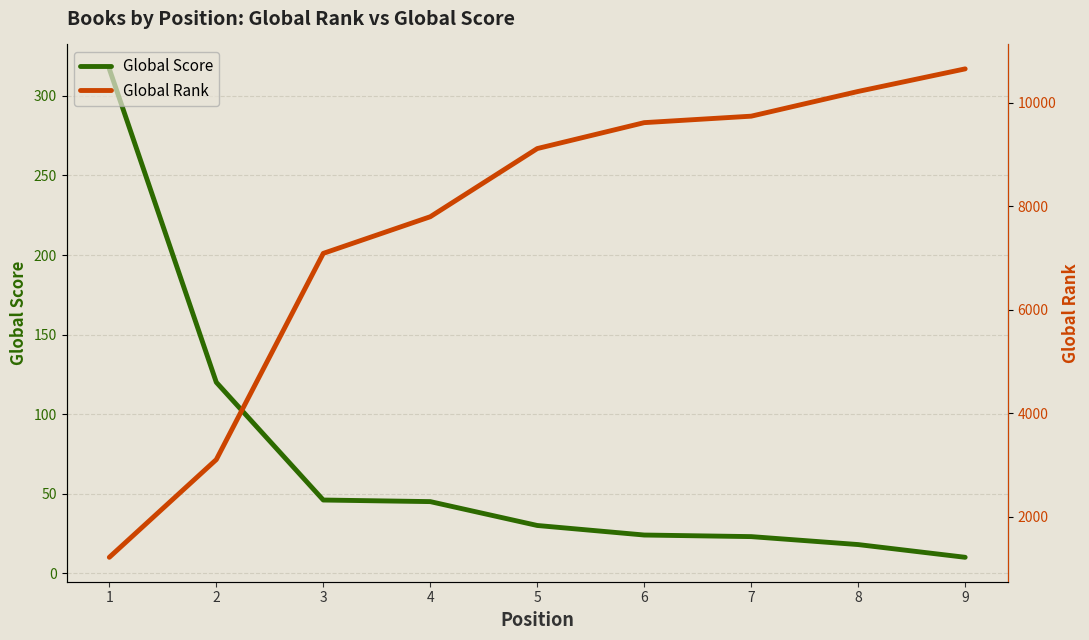

Which series changed the most between 6 and 8?

Global Rank